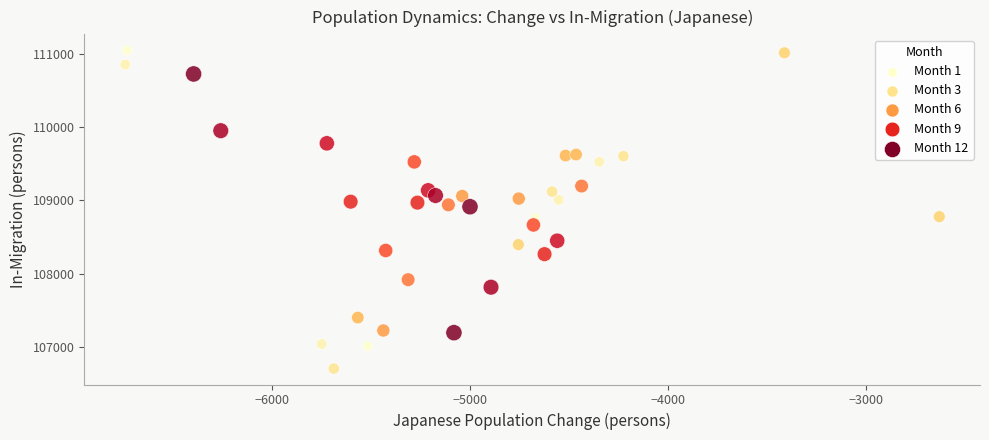

What is the range of Y values (max minus min)?

4337